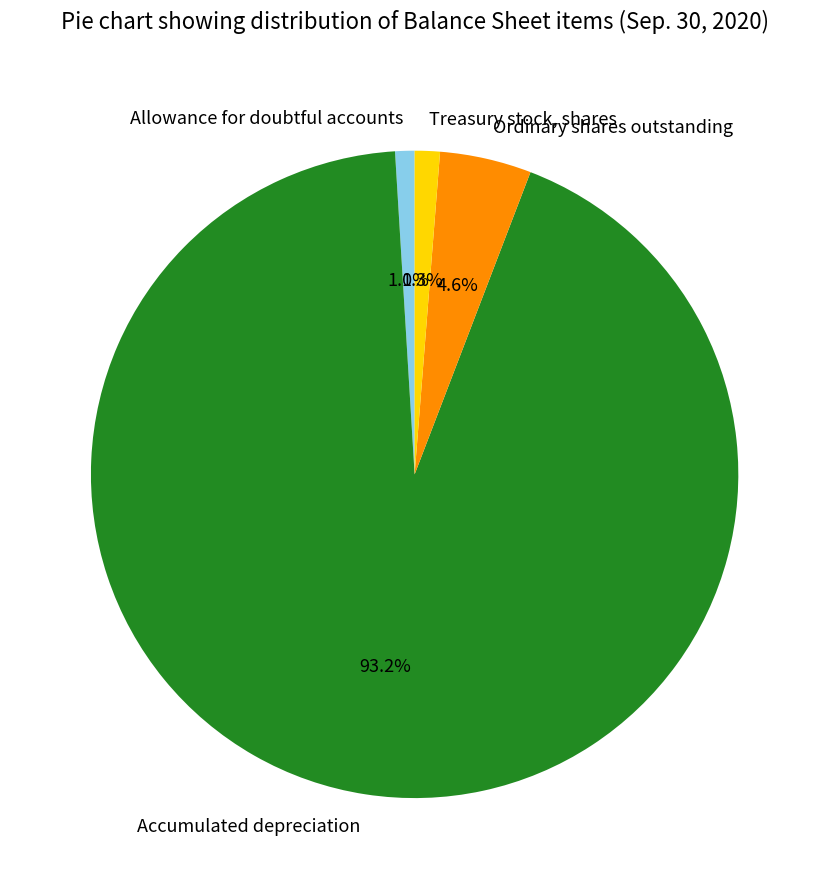

What is the majority slice?

Accumulated depreciation